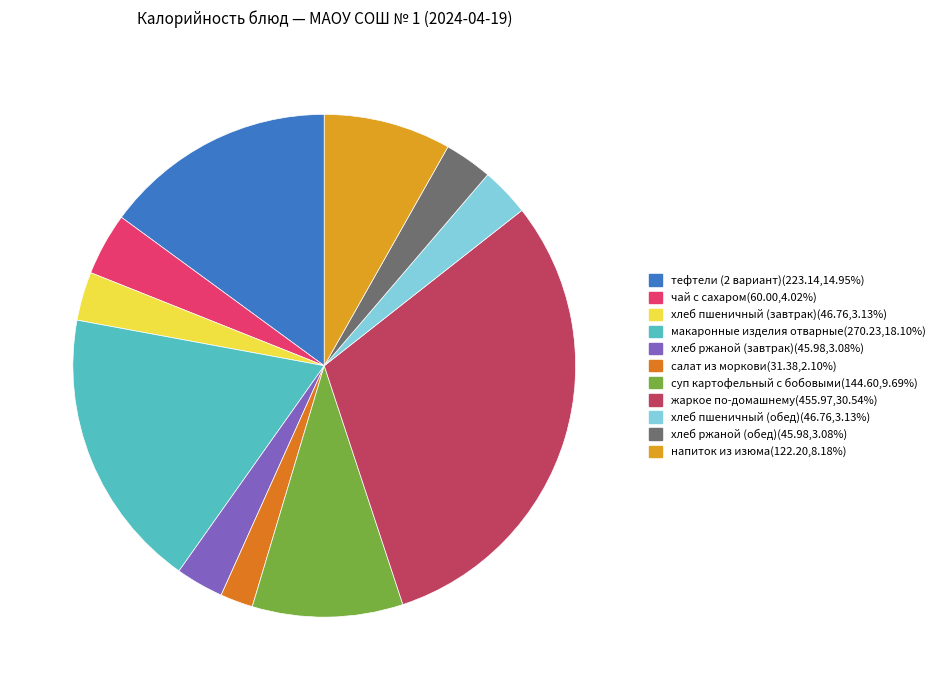

What is the largest slice in the pie chart?

жаркое по-домашнему